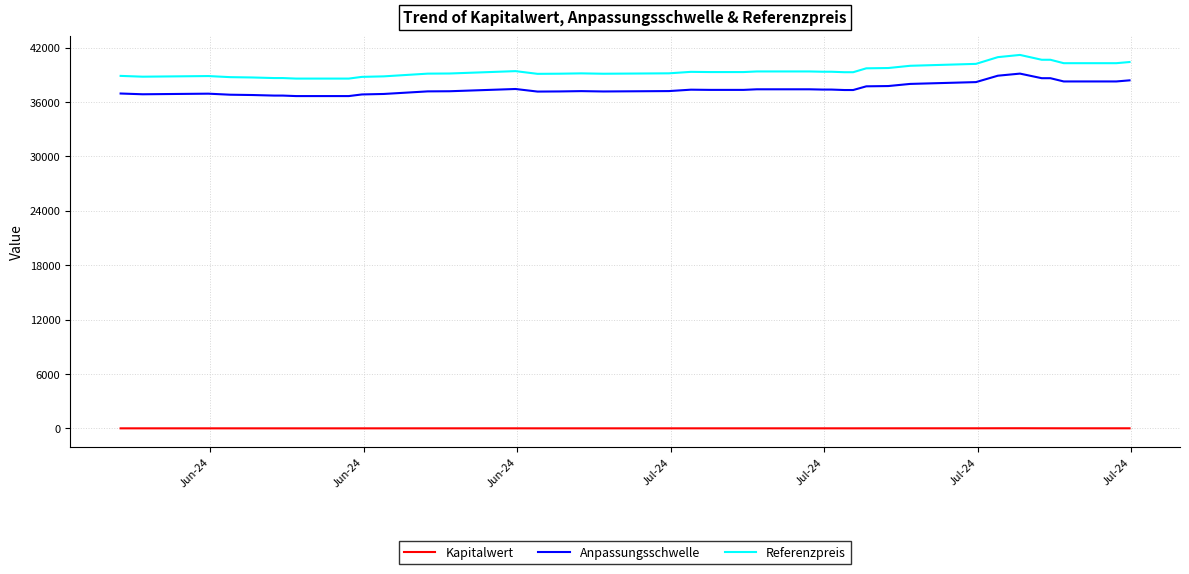

What is the sum of all Referenzpreis values?

1537625.6